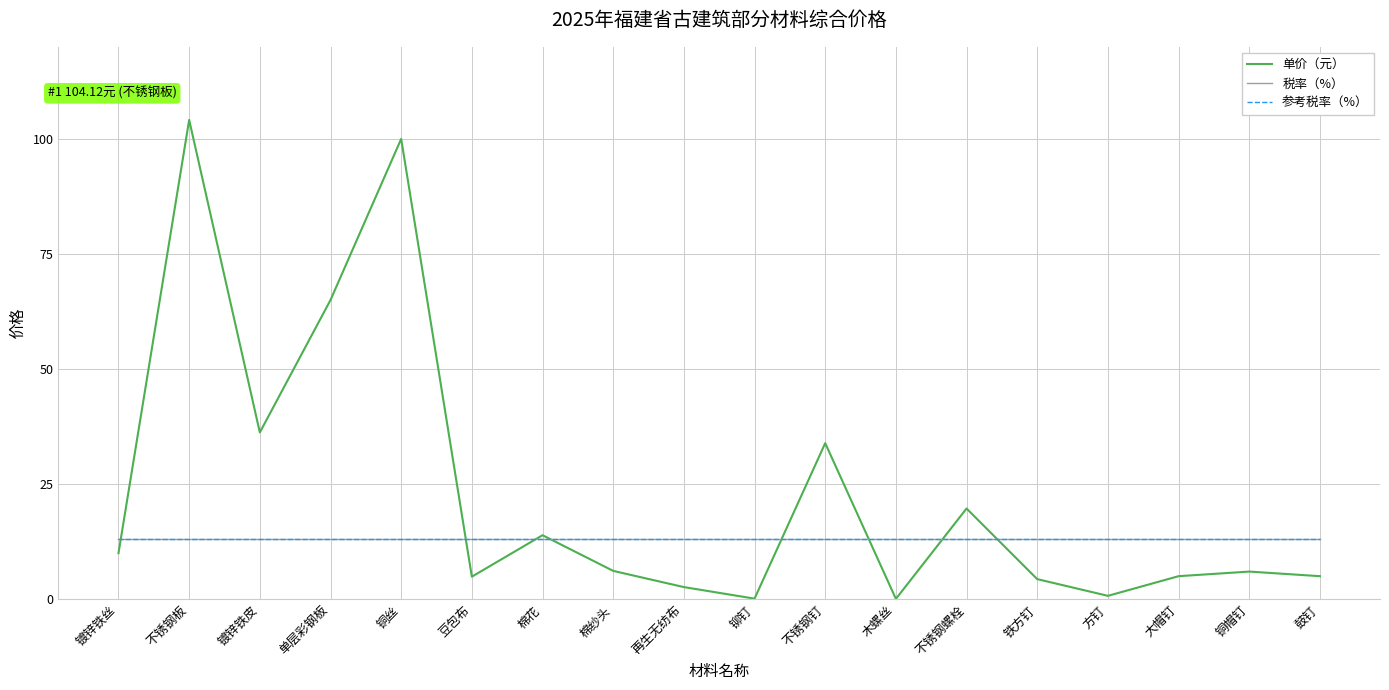

Does the chart have visible grid lines?

Yes